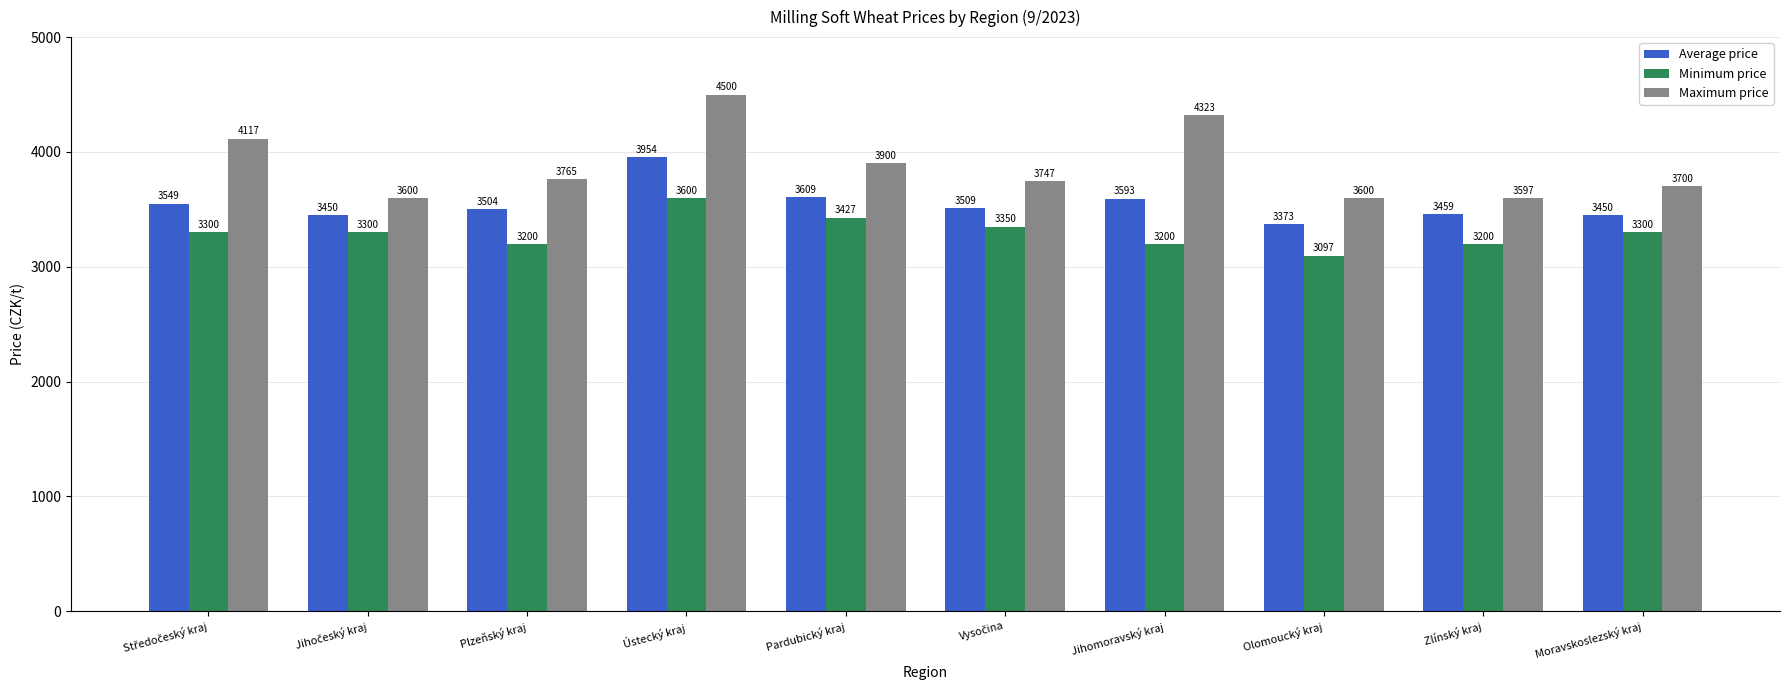

What is the average value of the Minimum price series?

3297